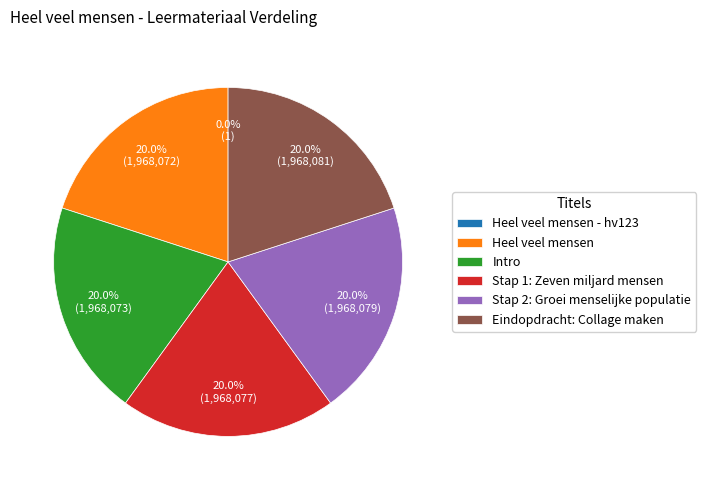

Is it true that Eindopdracht: Collage maken is 33% of the pie?

False